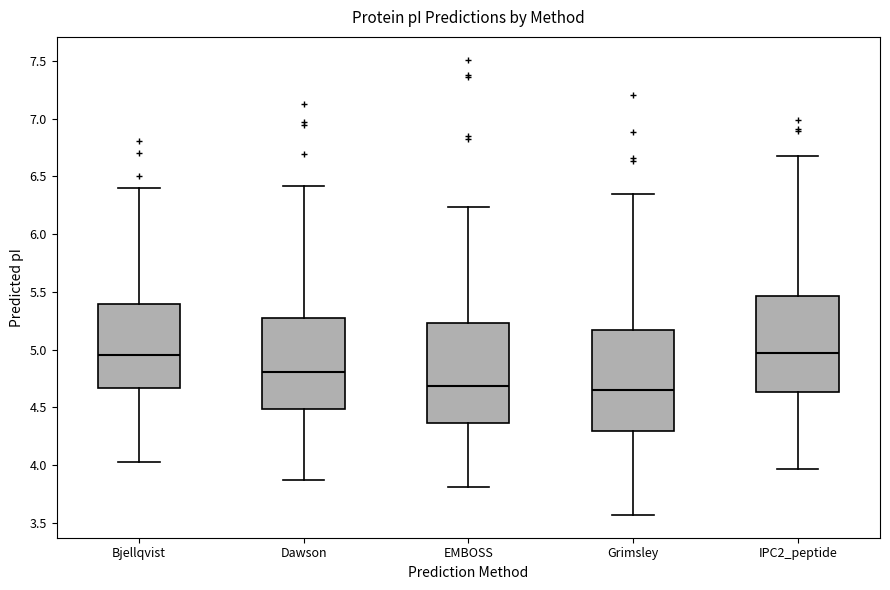

Reading left to right, read every box against the y-axis: the position of its median line, the range the box covers, and the ends of its whiskers. The values are not printed on the chart, so give them approximately, as read against the axis.

Bjellqvist: median 4.95, box 4.65 to 5.40, whiskers 4.00 to 6.40
Dawson: median 4.80, box 4.50 to 5.25, whiskers 3.85 to 6.40
EMBOSS: median 4.70, box 4.35 to 5.25, whiskers 3.80 to 6.25
Grimsley: median 4.65, box 4.30 to 5.15, whiskers 3.55 to 6.35
IPC2_peptide: median 4.95, box 4.65 to 5.45, whiskers 3.95 to 6.70